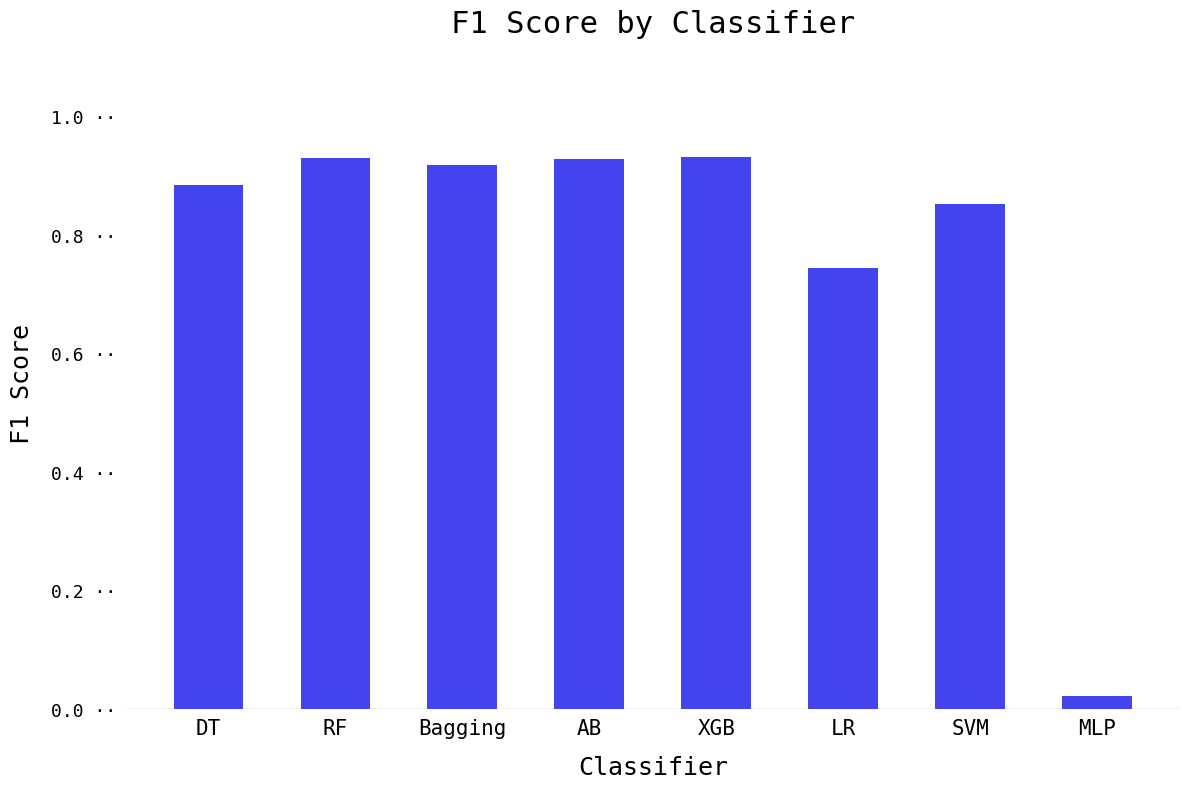

True or false: the data shows 0.3 at Bagging.

False